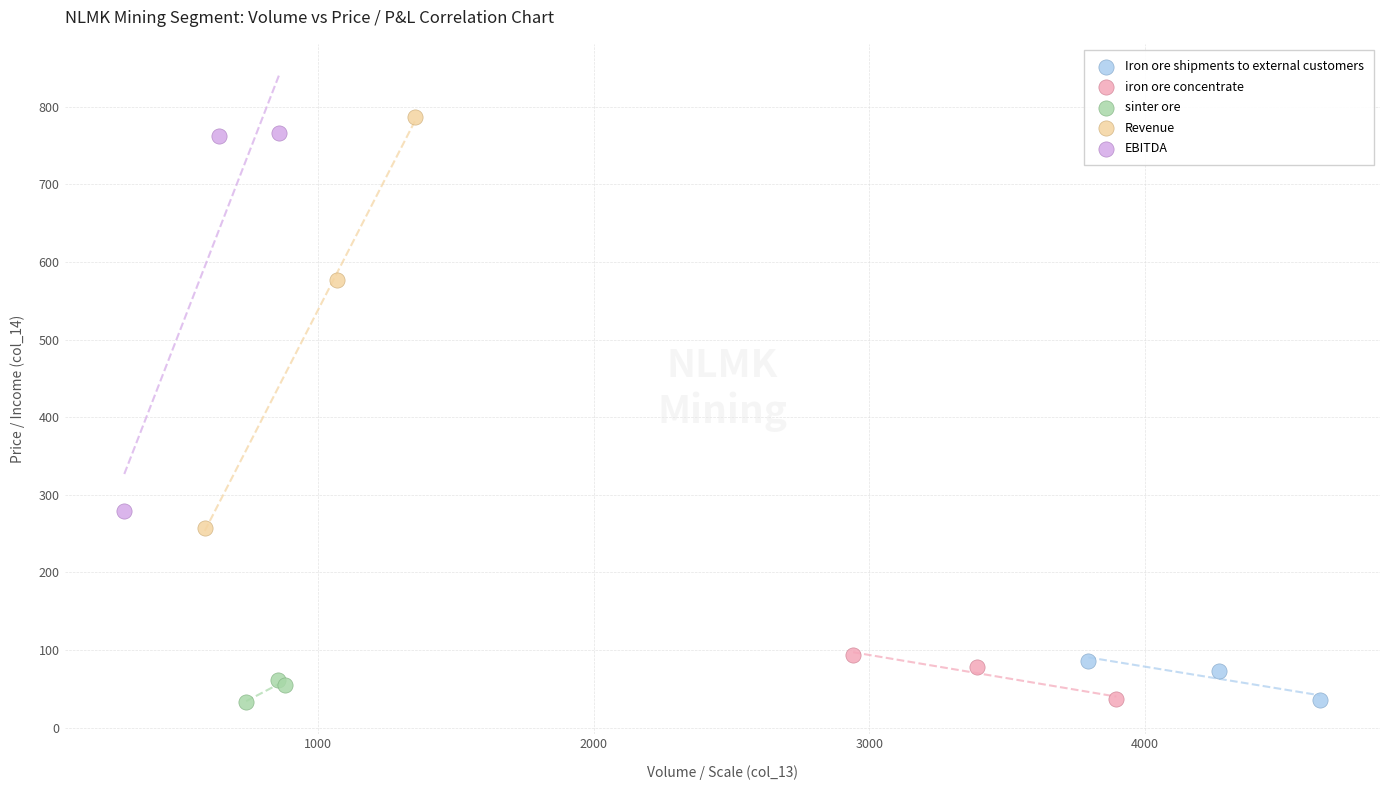

Which series has the widest spread of Y values?

Revenue